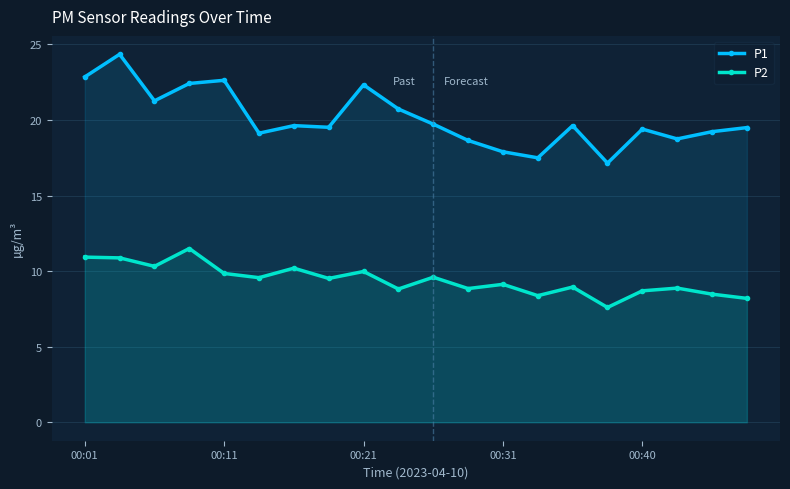

What is the difference between the second highest and minimum values in the P2 series?

3.3